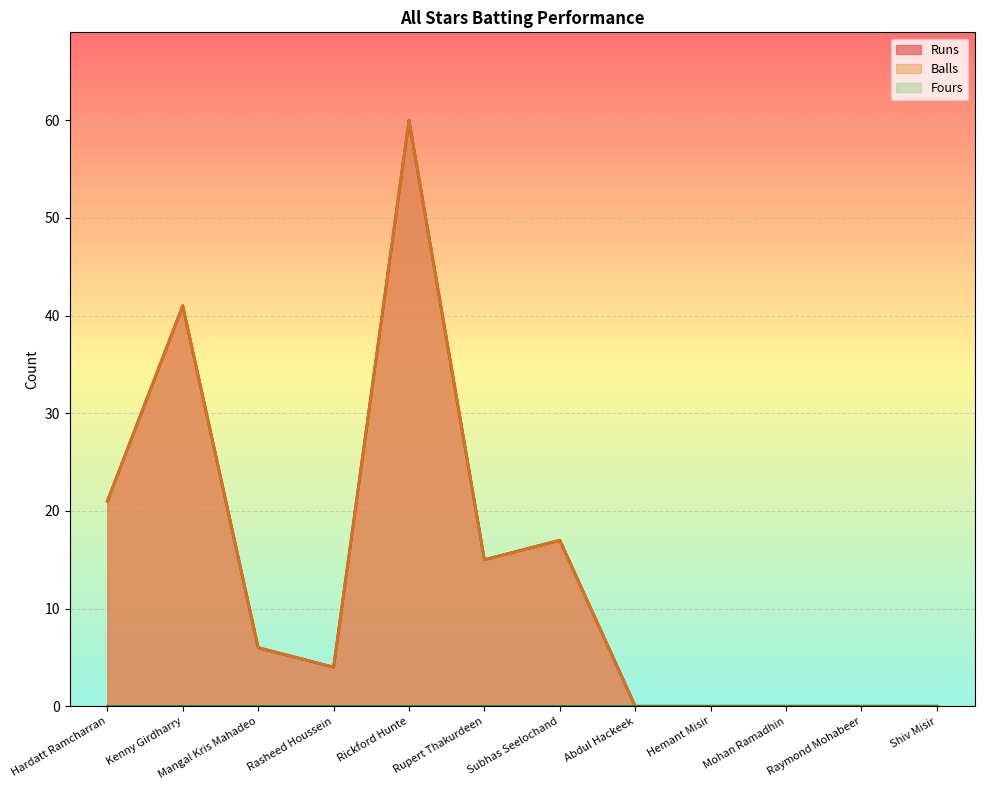

At which category is the sum across all series the highest?

Rickford Hunte